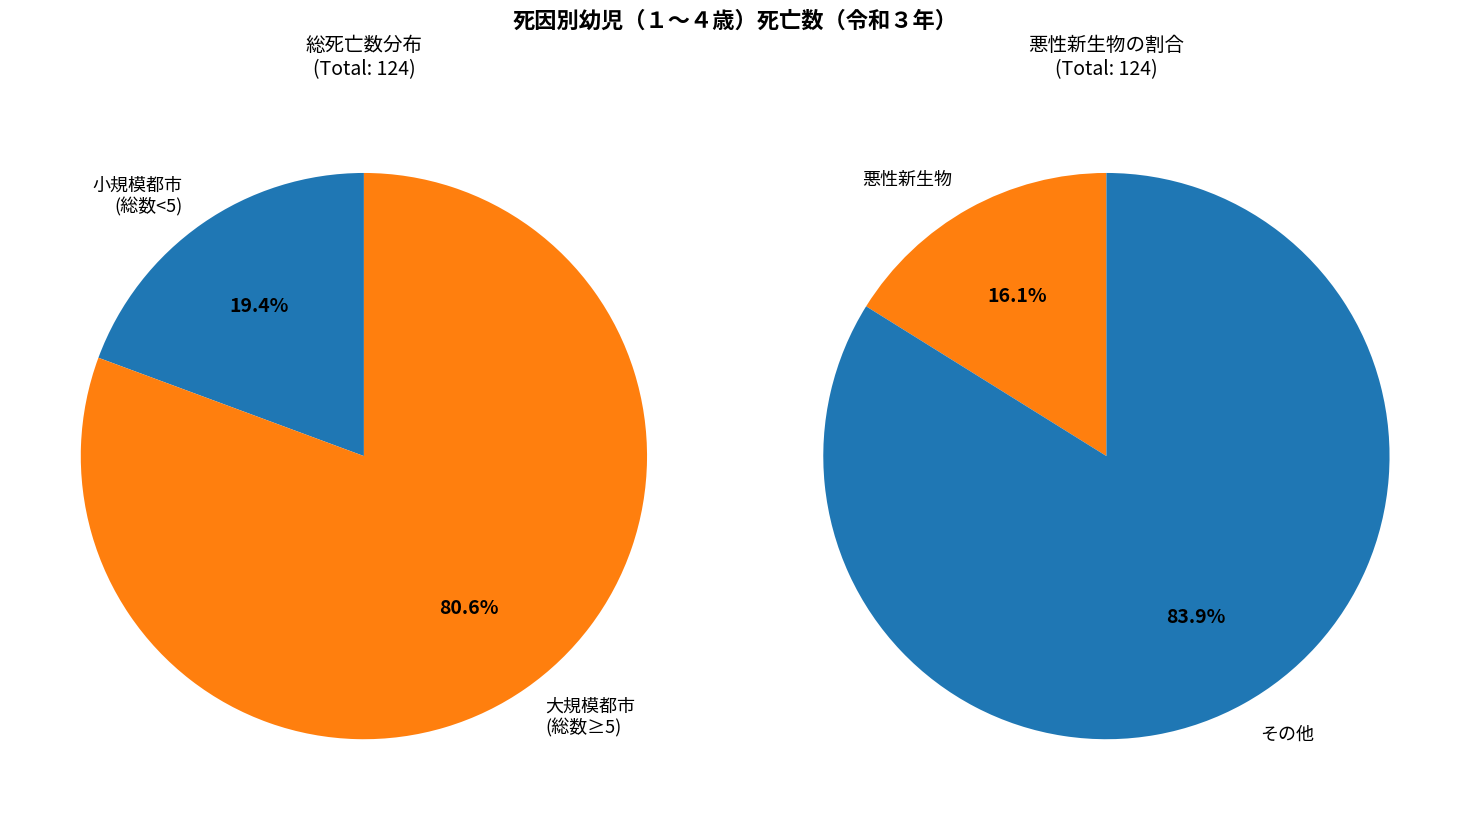

True or false: 熊本市 accounts for 9% of the total.

False